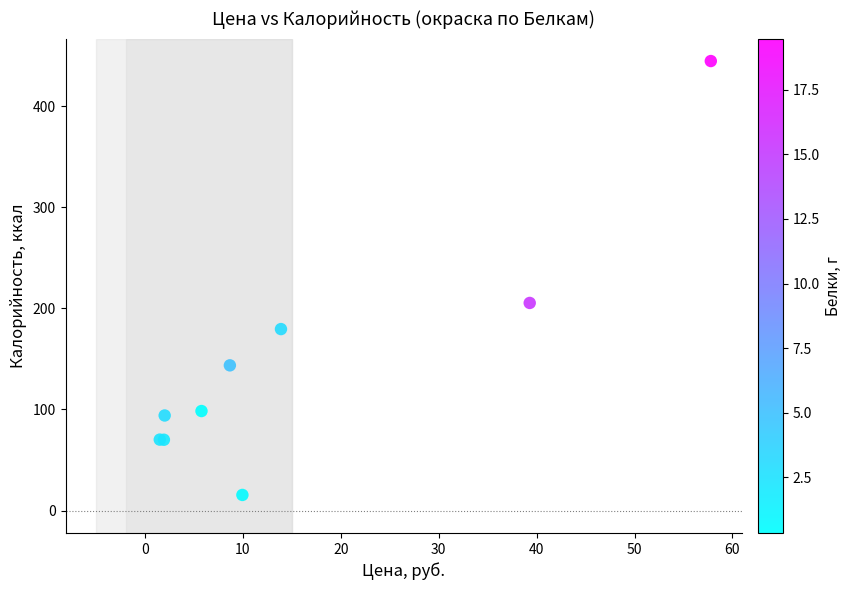

What Y value in the scatter plot is closest to 229?

205.3